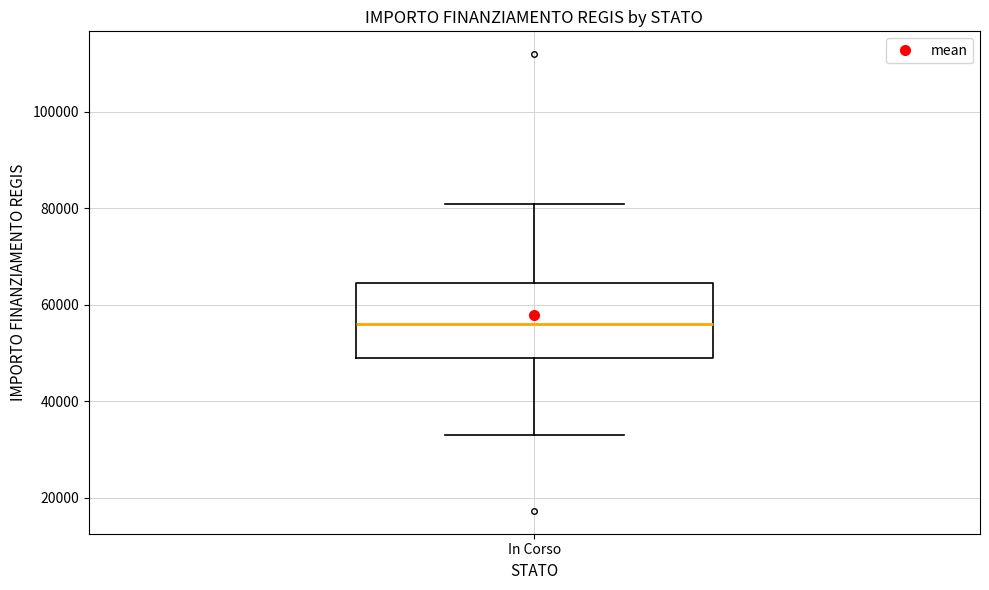

Where does the lower whisker of the box for In Corso end on the y-axis? The values are not printed on the chart, so give them approximately, as read against the axis.

32000